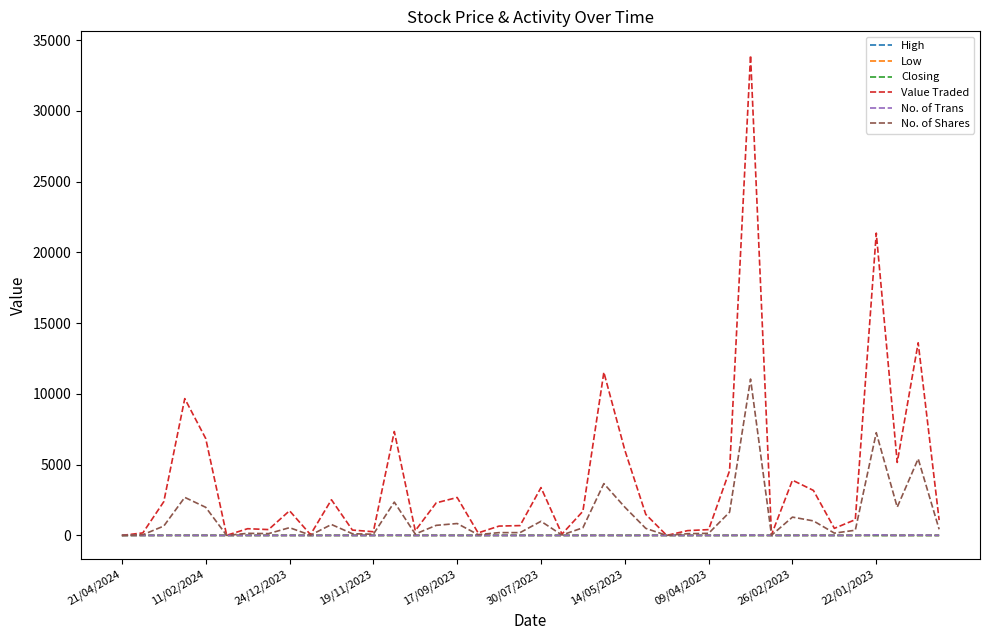

What is the highest value of the No. of Shares series?

11051.0